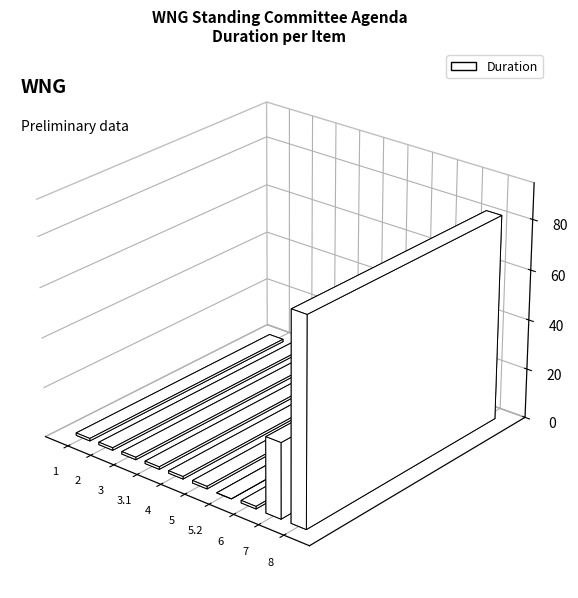

Is it true that the value at 5.2 is 0?

True